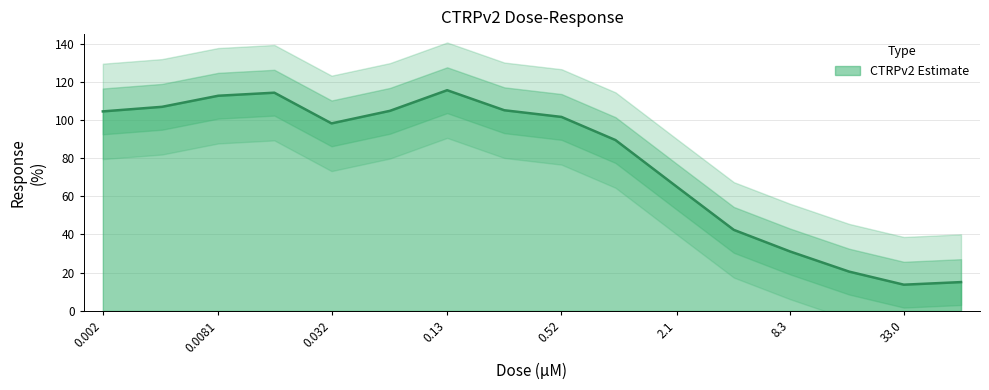

Approximately how many times larger is the value at 0.0081 compared to 1.0?

1.3